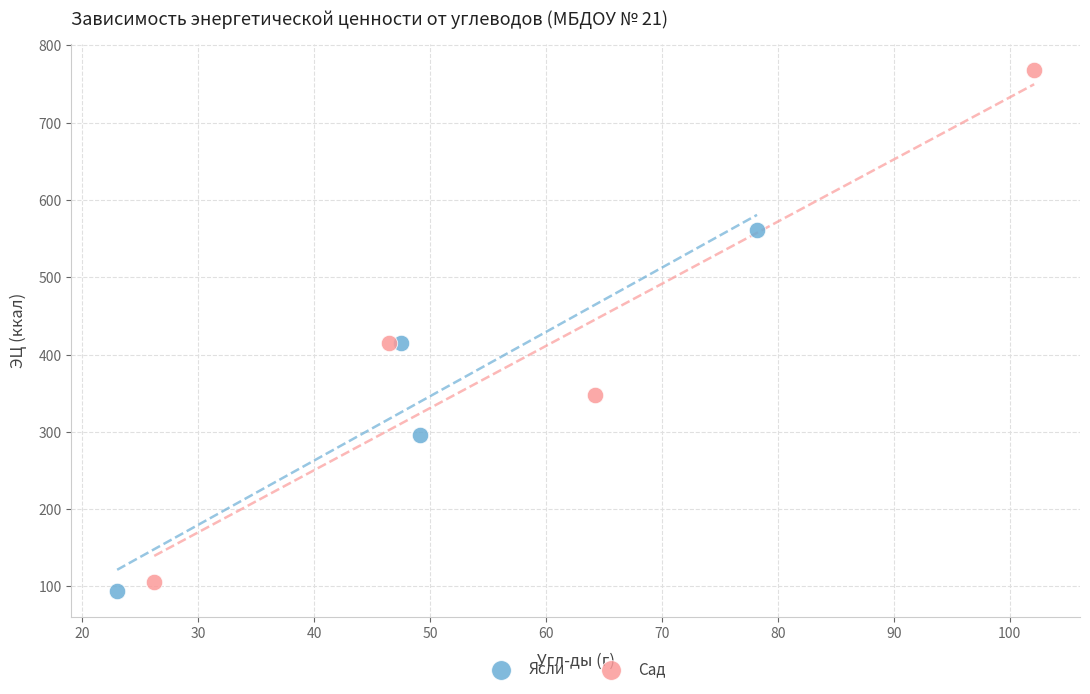

Which series has the largest Y range (max minus min)?

Сад